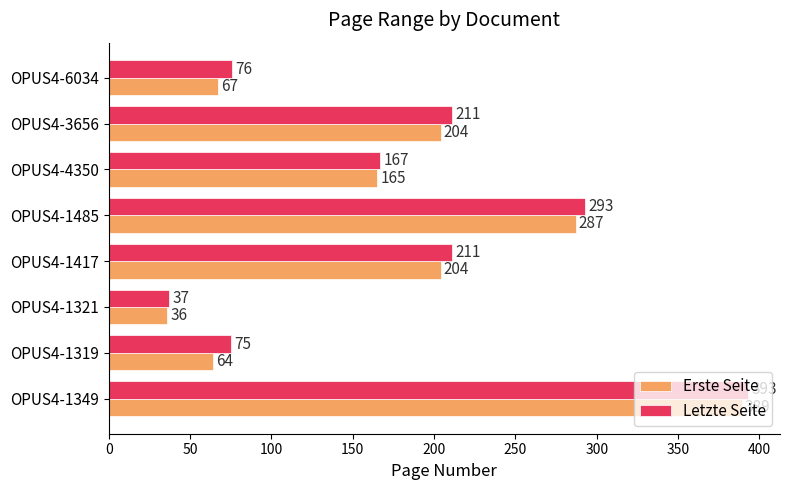

How many data points does each series have?

8